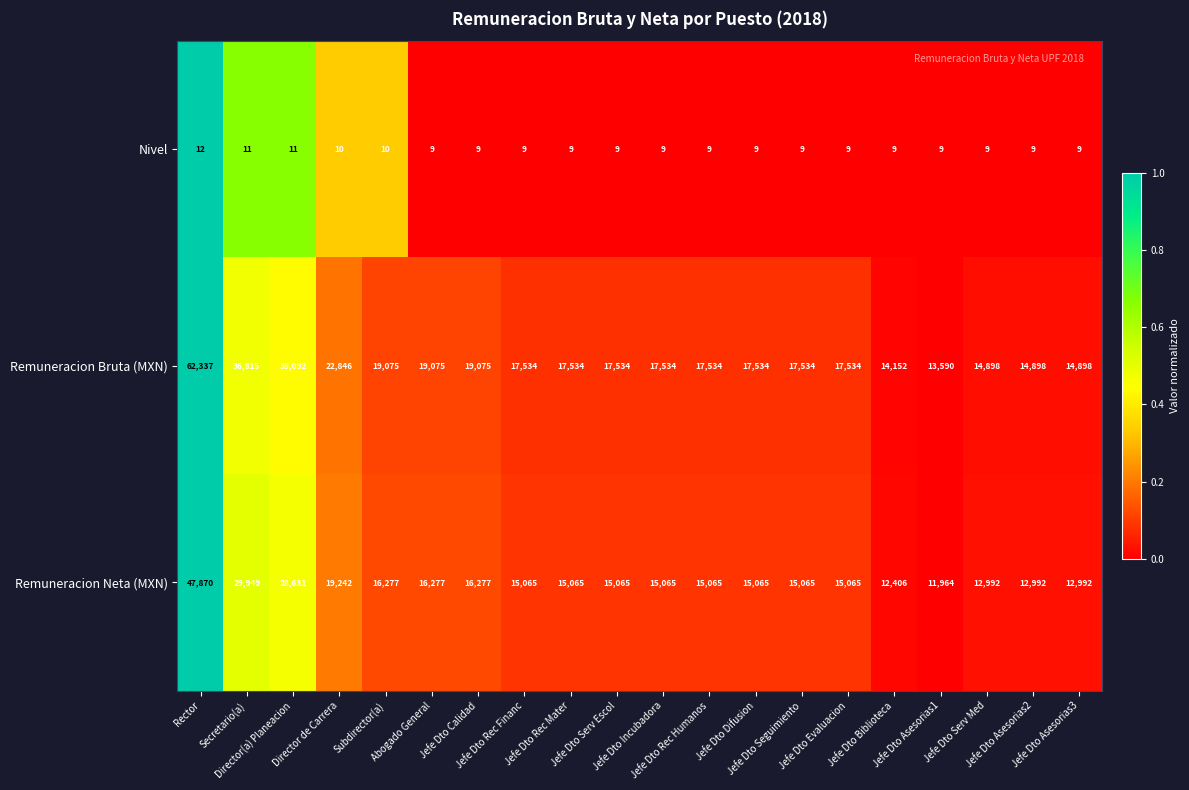

At how many categories does at least one series exceed 18899?

7